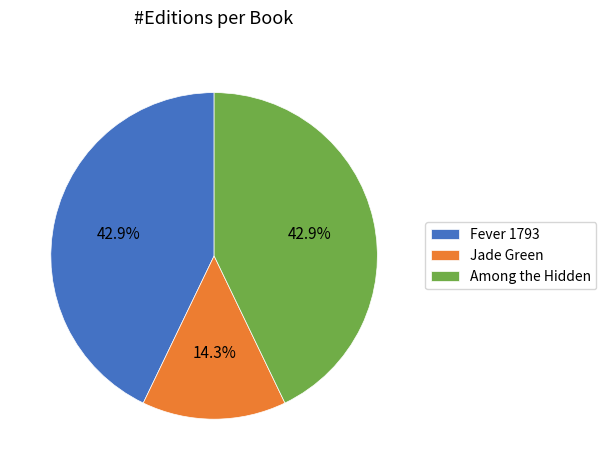

To the nearest percent, what is the combined percentage of Fever 1793 and Jade Green?

57%